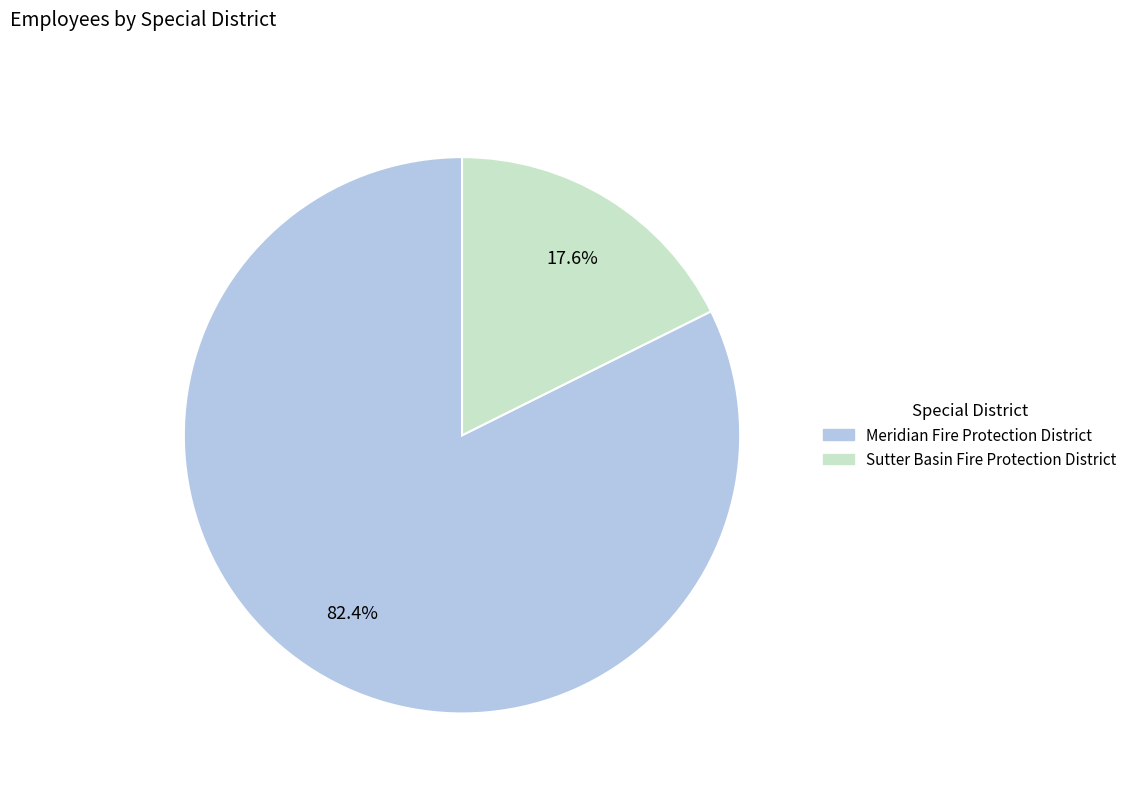

How many segments does this pie chart have?

2